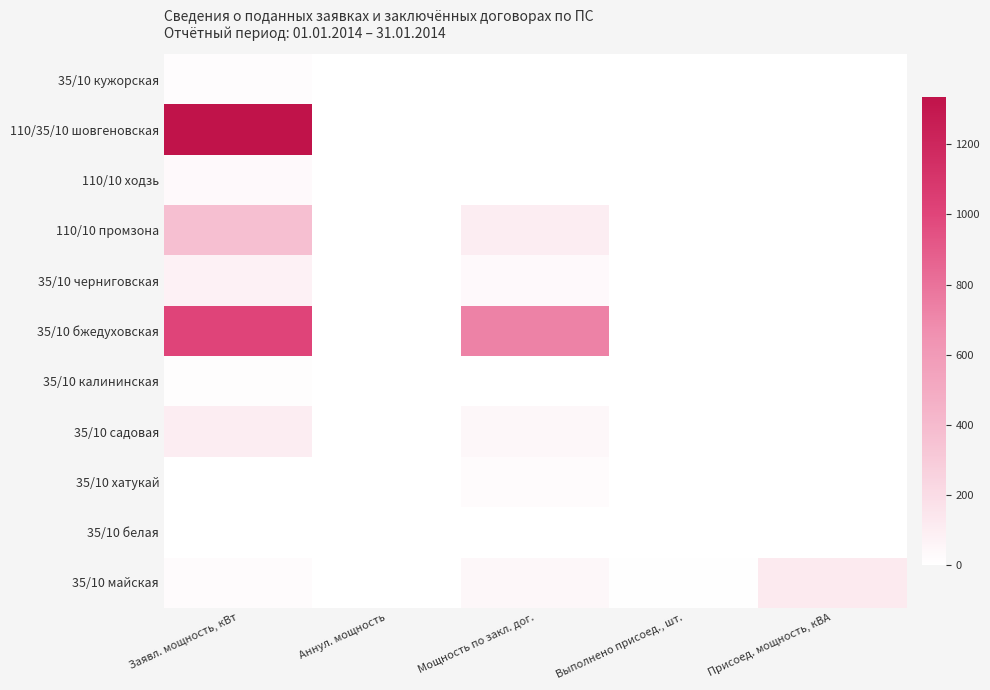

Reading left to right, extract all data points from this chart.

35/10 кужорская: Заявл. мощность, кВт=20.0	Аннул. мощность=0.0	Мощность по закл. дог.=0.0	Выполнено присоед., шт.=0.0	Присоед. мощность, кВА=0.0
110/35/10 шовгеновская: Заявл. мощность, кВт=1335.6	Аннул. мощность=0.0	Мощность по закл. дог.=0.0	Выполнено присоед., шт.=0.0	Присоед. мощность, кВА=0.0
110/10 ходзь: Заявл. мощность, кВт=33.0	Аннул. мощность=0.0	Мощность по закл. дог.=0.0	Выполнено присоед., шт.=0.0	Присоед. мощность, кВА=0.0
110/10 промзона: Заявл. мощность, кВт=367.0	Аннул. мощность=0.0	Мощность по закл. дог.=102.1	Выполнено присоед., шт.=0.0	Присоед. мощность, кВА=5.0
35/10 черниговская: Заявл. мощность, кВт=80.0	Аннул. мощность=0.0	Мощность по закл. дог.=32.9	Выполнено присоед., шт.=0.0	Присоед. мощность, кВА=0.0
35/10 бжедуховская: Заявл. мощность, кВт=1005.0	Аннул. мощность=0.0	Мощность по закл. дог.=729.4	Выполнено присоед., шт.=0.0	Присоед. мощность, кВА=0.0
35/10 калининская: Заявл. мощность, кВт=15.0	Аннул. мощность=0.0	Мощность по закл. дог.=0.0	Выполнено присоед., шт.=0.0	Присоед. мощность, кВА=0.0
35/10 садовая: Заявл. мощность, кВт=100.0	Аннул. мощность=0.0	Мощность по закл. дог.=43.5	Выполнено присоед., шт.=0.0	Присоед. мощность, кВА=0.0
35/10 хатукай: Заявл. мощность, кВт=5.0	Аннул. мощность=0.0	Мощность по закл. дог.=23.5	Выполнено присоед., шт.=0.0	Присоед. мощность, кВА=0.0
35/10 белая: Заявл. мощность, кВт=5.0	Аннул. мощность=0.0	Мощность по закл. дог.=0.0	Выполнено присоед., шт.=0.0	Присоед. мощность, кВА=0.0
35/10 майская: Заявл. мощность, кВт=25.0	Аннул. мощность=0.0	Мощность по закл. дог.=46.8	Выполнено присоед., шт.=8.0	Присоед. мощность, кВА=120.0